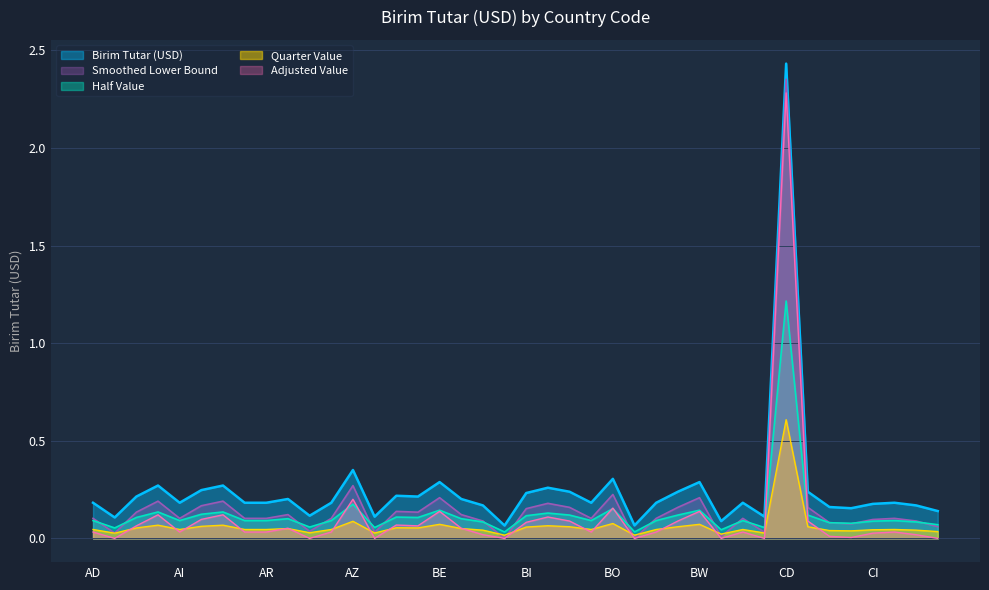

Reading right to left, list all the values displayed in this chart.

CM=0.1	CL=0.2	CK=0.2	CI=0.2	CH=0.2	CG=0.2	CF=0.2	CD=2.4	CA=0.1	BZ=0.2	BY=0.1	BW=0.3	BT=0.2	BS=0.2	BR=0.1	BO=0.3	BN=0.2	BM=0.2	BJ=0.3	BI=0.2	BH=0.1	BG=0.2	BF=0.2	BE=0.3	BD=0.2	BB=0.2	BA=0.1	AZ=0.4	AW=0.2	AU=0.1	AT=0.2	AR=0.2	AO=0.2	AM=0.3	AL=0.2	AI=0.2	AG=0.3	AF=0.2	AE=0.1	AD=0.2